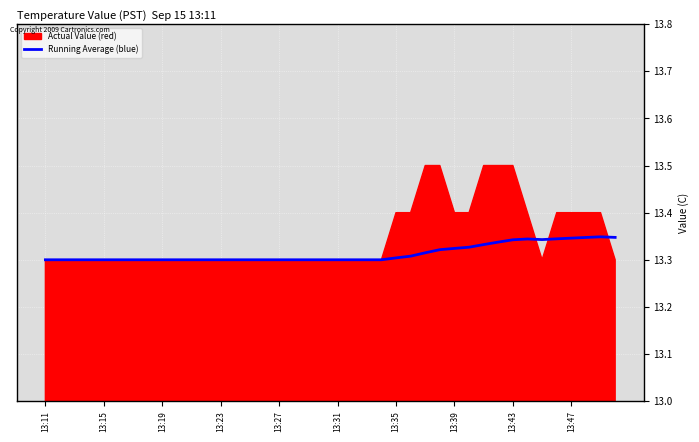

What is the smallest value displayed?

13.3